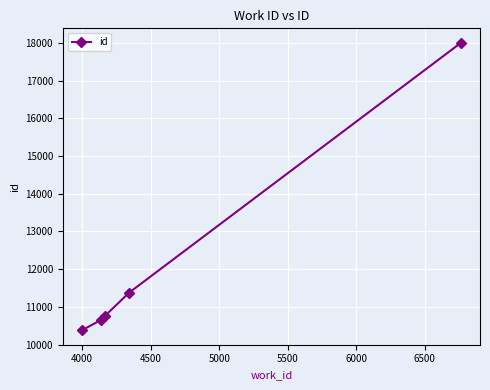

What is the maximum value shown in the chart?

18002